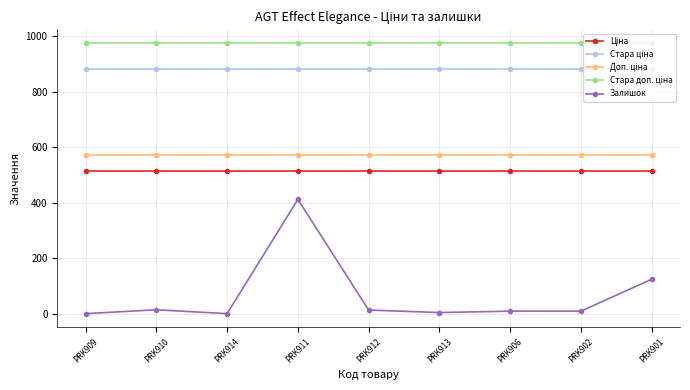

What is the sum of all Залишок values?

585.0